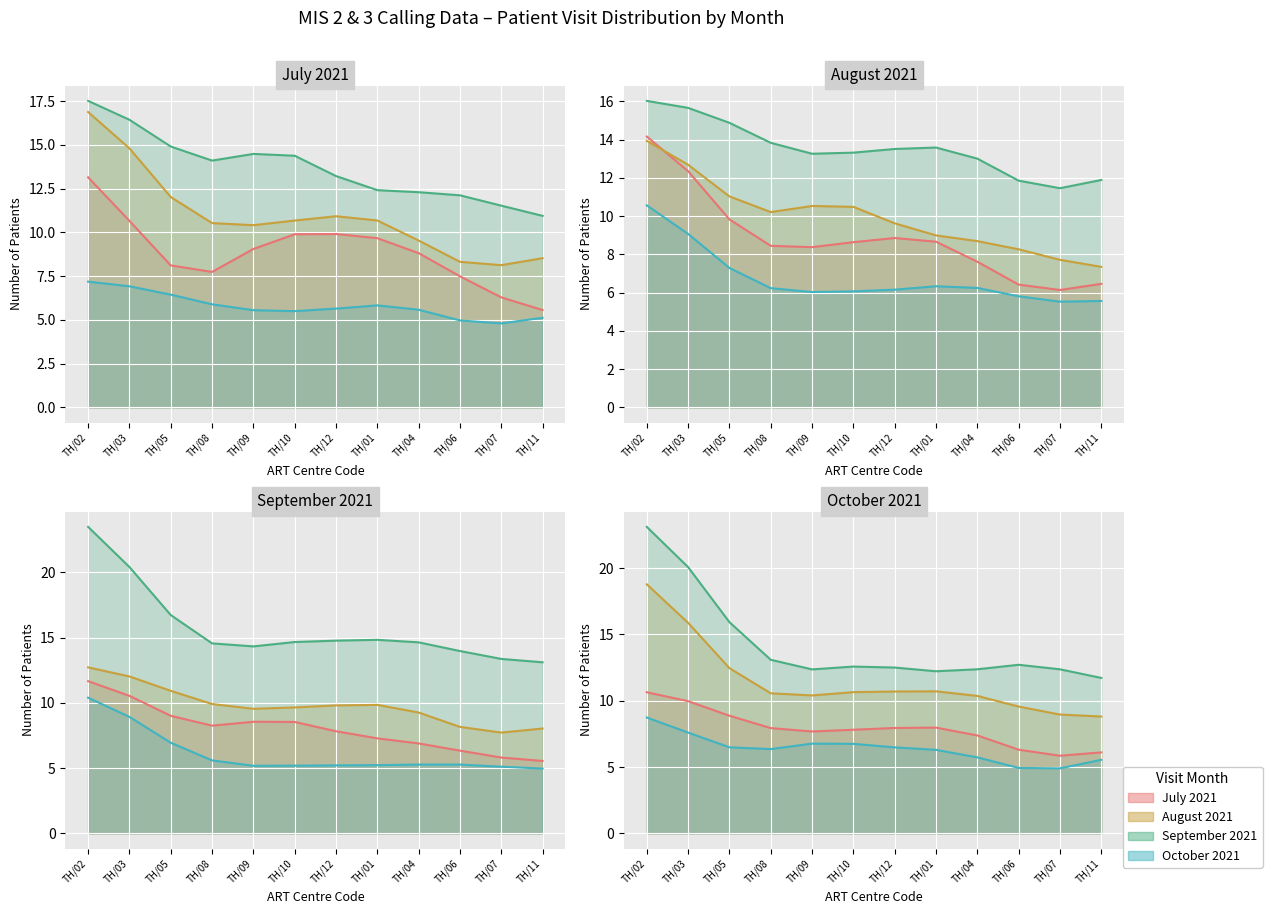

What is the sum of the July 2021 values at TH/05 and TH/04?

16